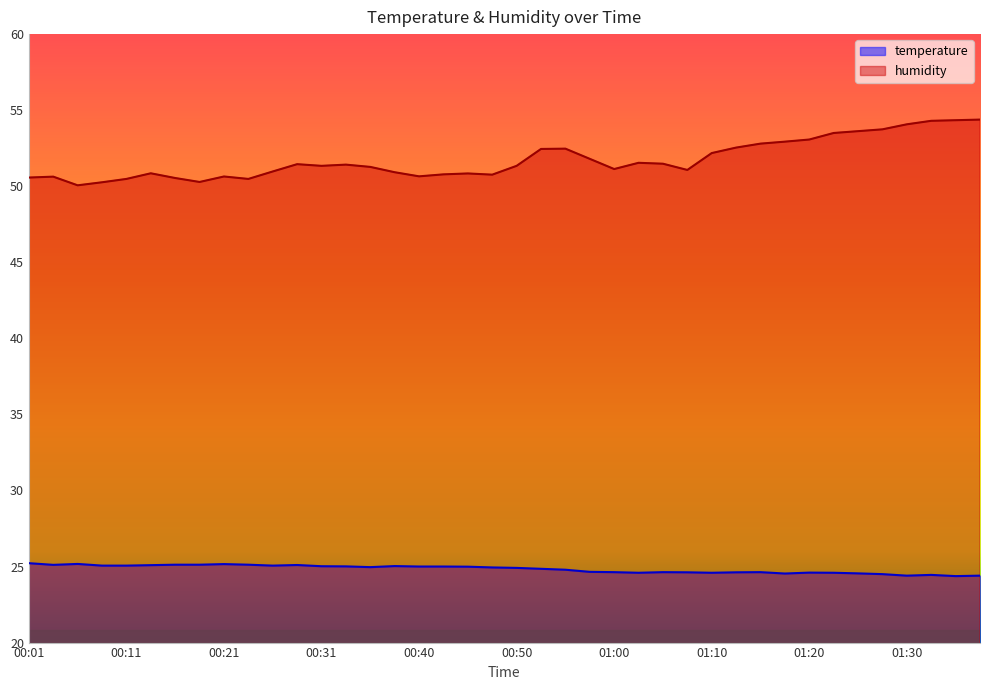

Rank the series at 01:13 from lowest to highest value.

temperature, humidity